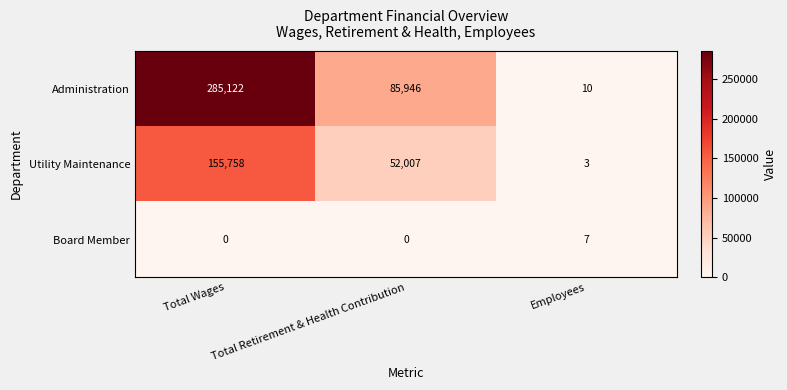

Which series has the widest spread of values?

Administration